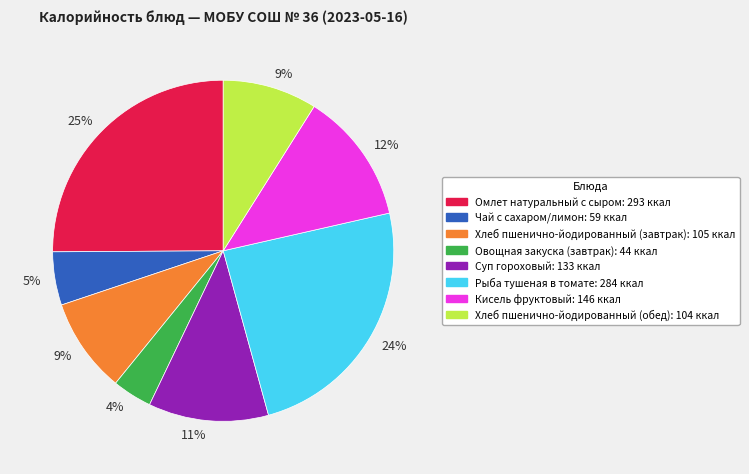

To the nearest percent, what is the average slice percentage?

12%